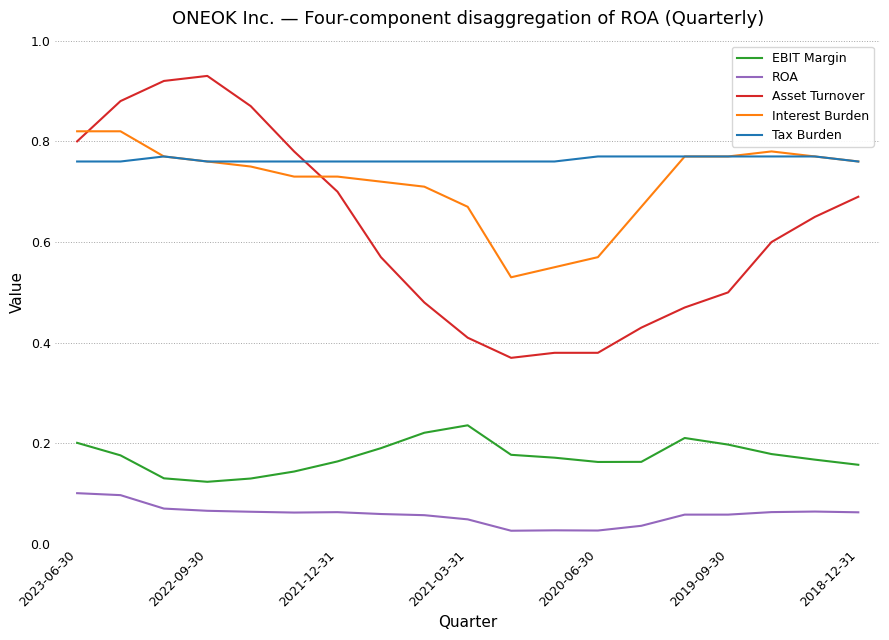

What are all the series names shown in the legend?

EBIT Margin, ROA, Asset Turnover, Interest Burden, Tax Burden